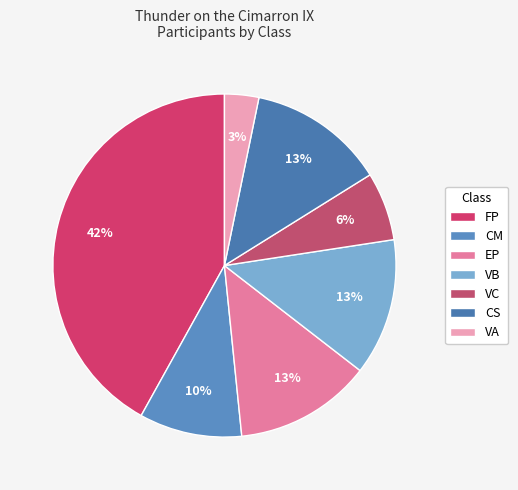

To the nearest percent, what is the average slice percentage?

14%